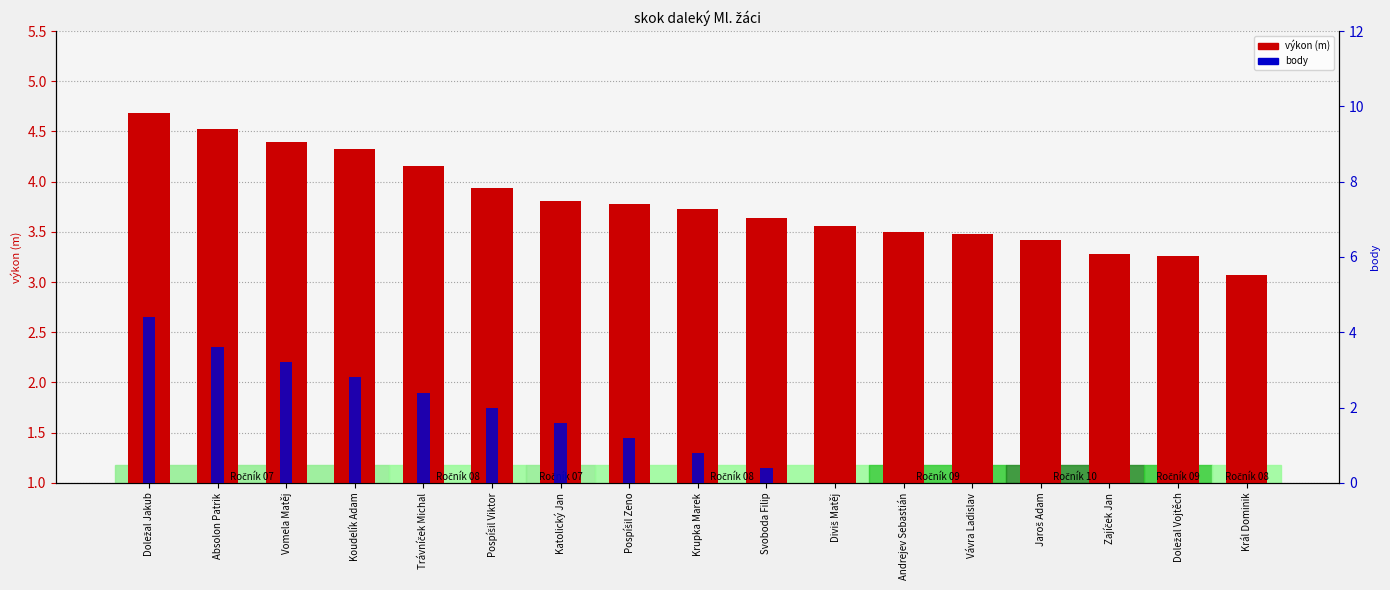

Which series has the largest total across all categories?

výkon (m)